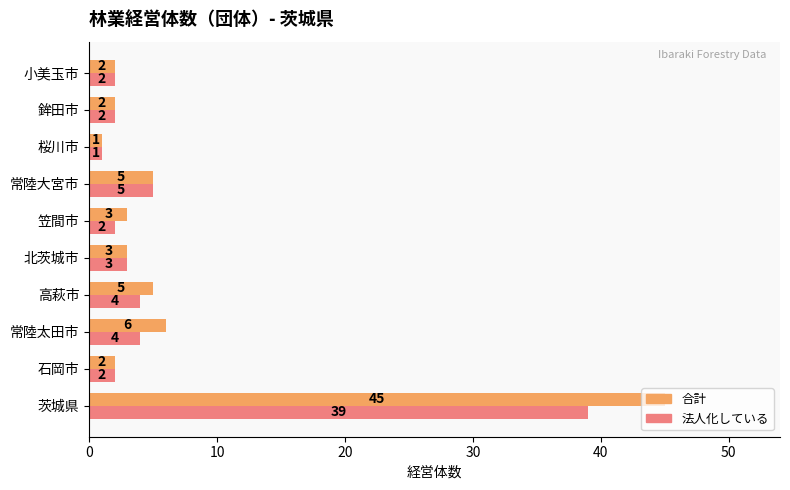

True or false: 合計 has a value of 5 at 笠間市.

False